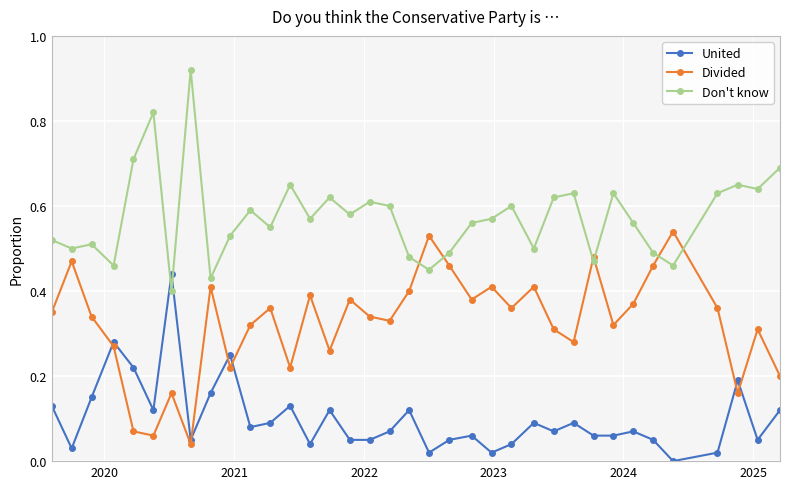

How many interior local valleys does the Divided series have?

11